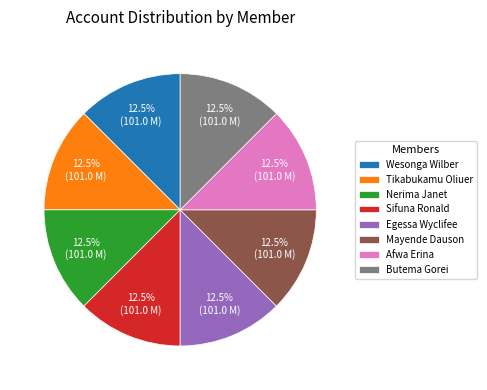

Approximately how many times larger is the value at Wesonga Wilber compared to Egessa Wyclifee?

1.0